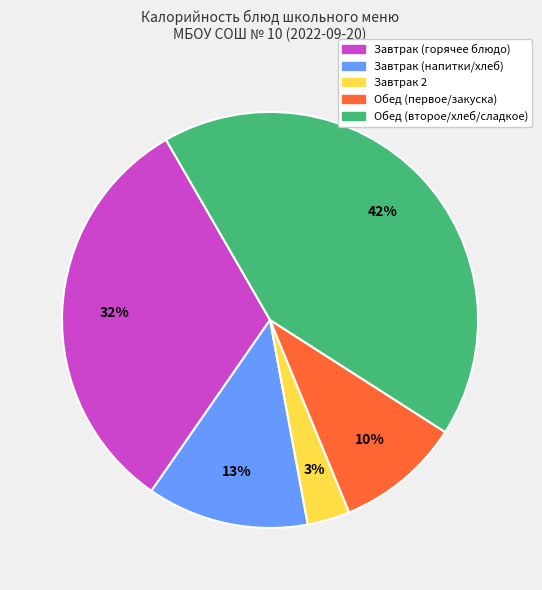

Is there any slice that represents more than half of the pie?

No